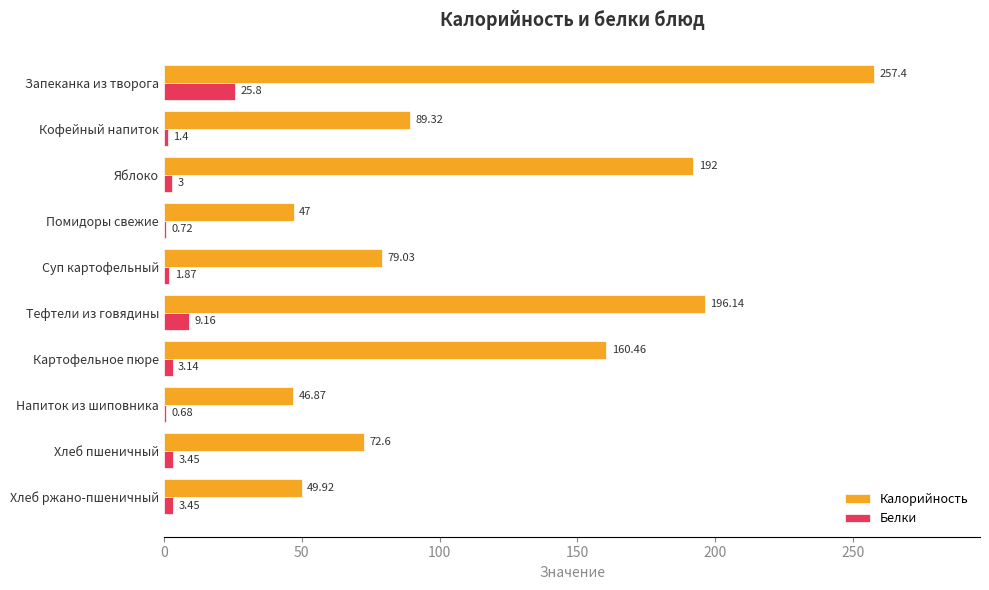

Which category has the highest value across all series?

Запеканка из творога